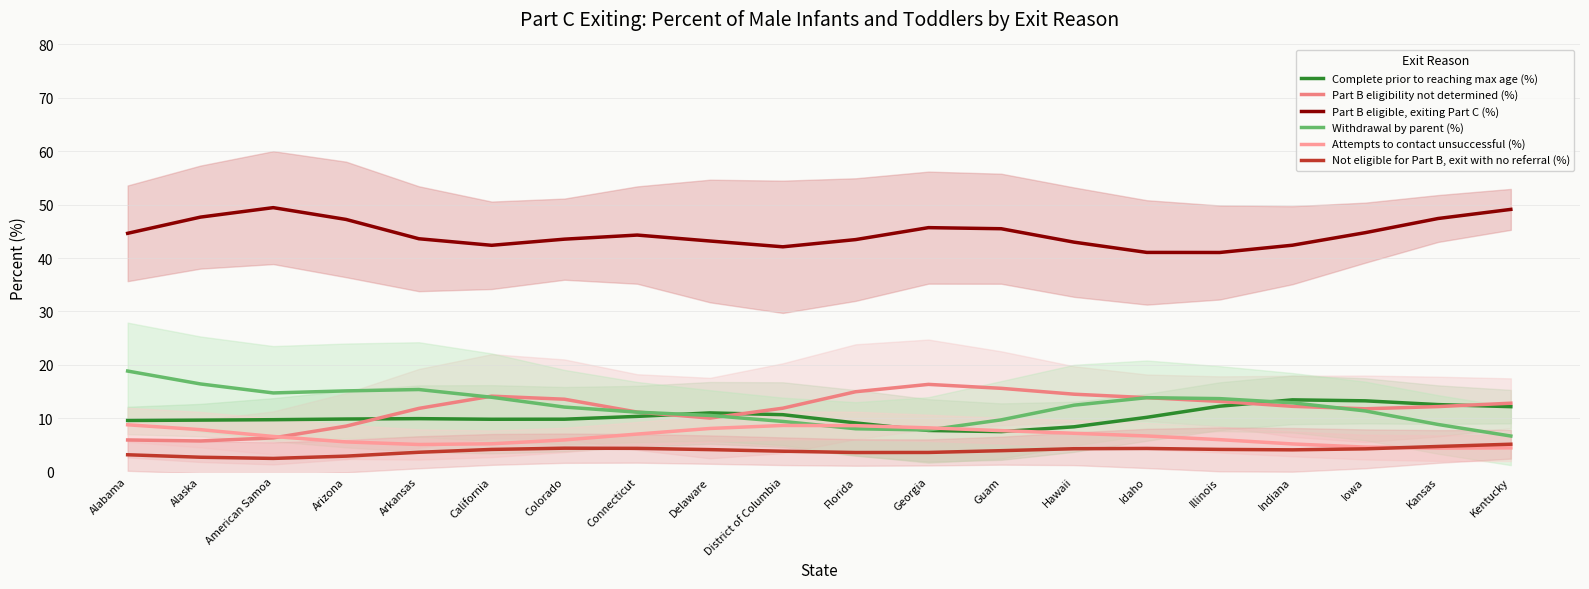

What is the minimum value shown in the chart?

2.5